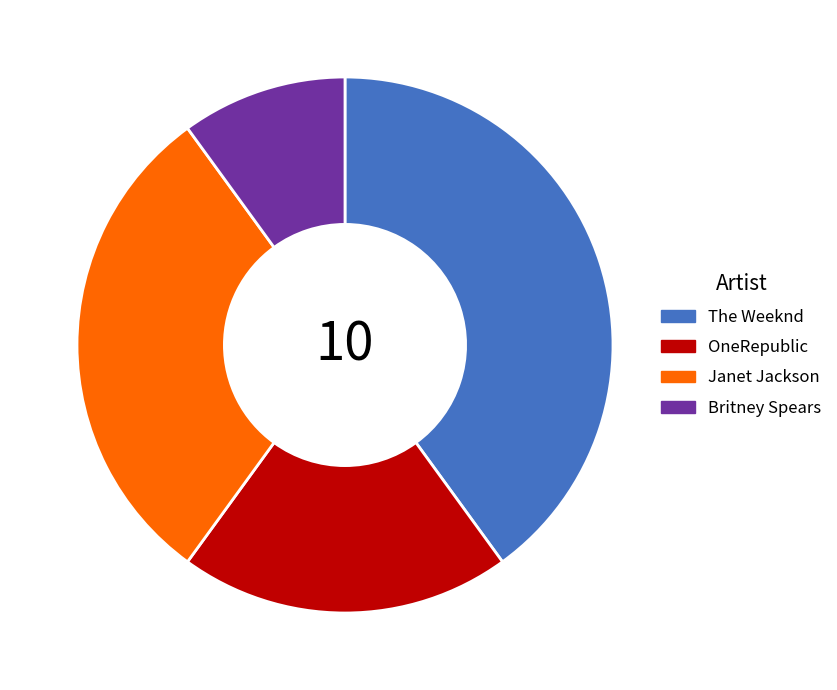

Rank the categories by value from highest to lowest.

The Weeknd, Janet Jackson, OneRepublic, Britney Spears